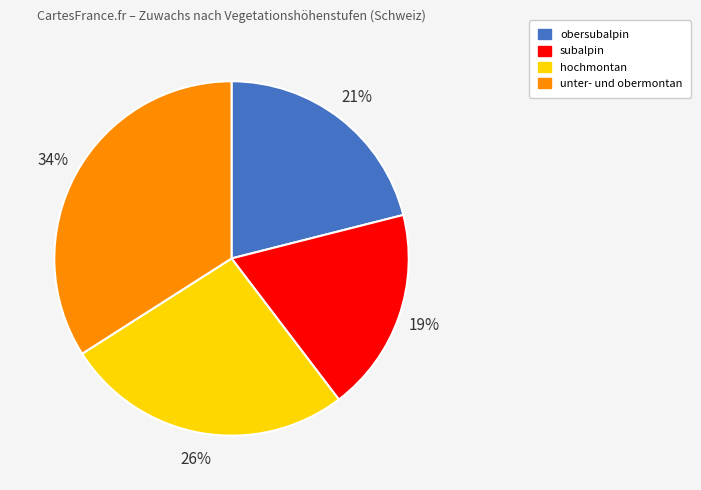

What percentage is the unter- und obermontan slice, to the nearest percent?

34%